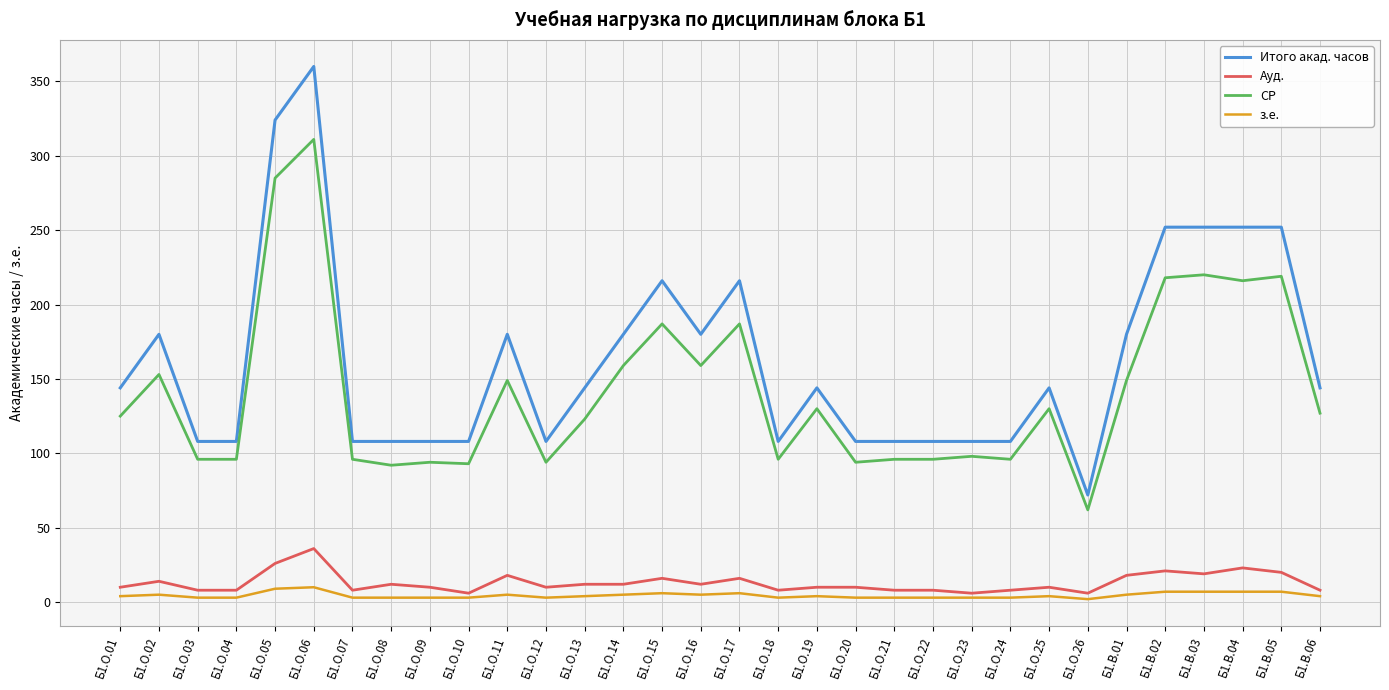

Which series has the largest total across all categories?

Итого акад. часов